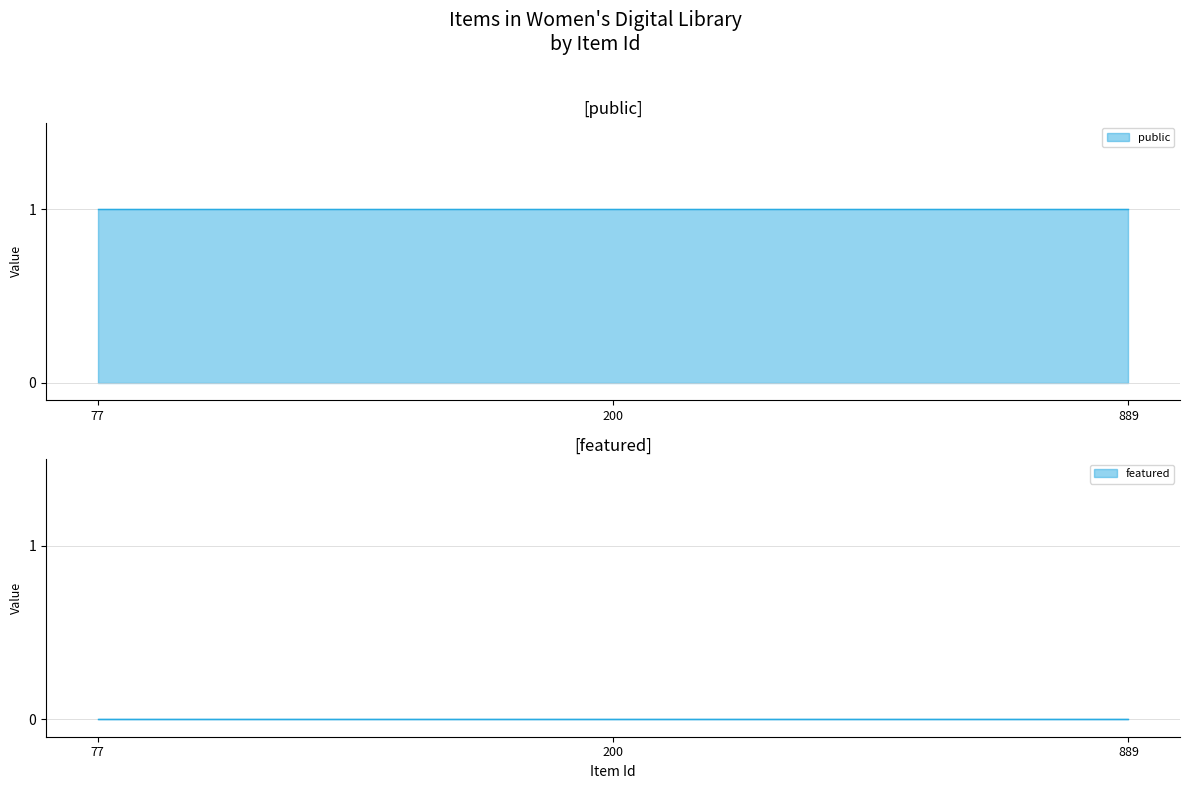

Which series changed the most between 77 and 200?

public